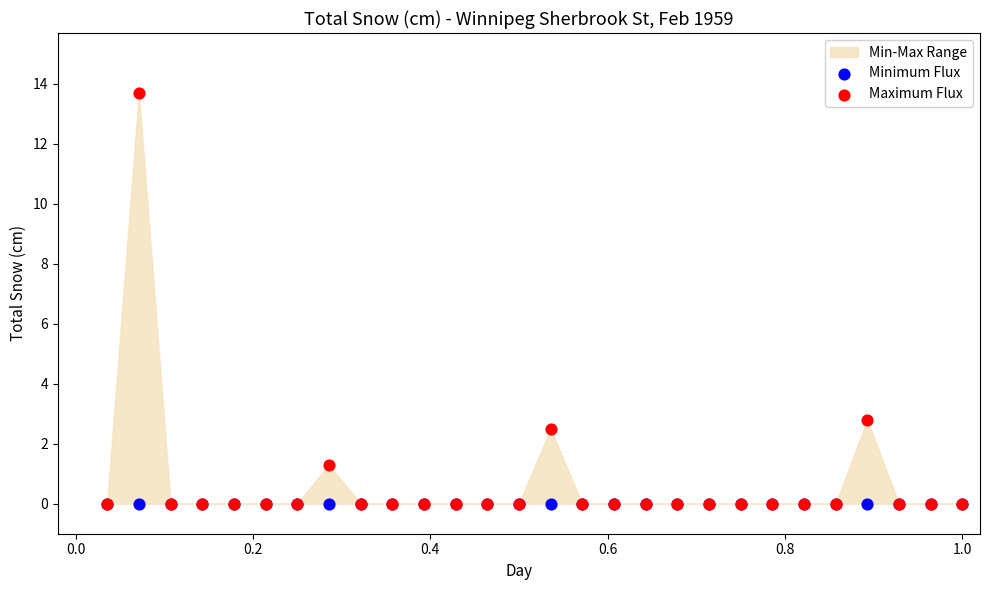

In the Maximum Flux series, what Y value is closest to 6?

2.8